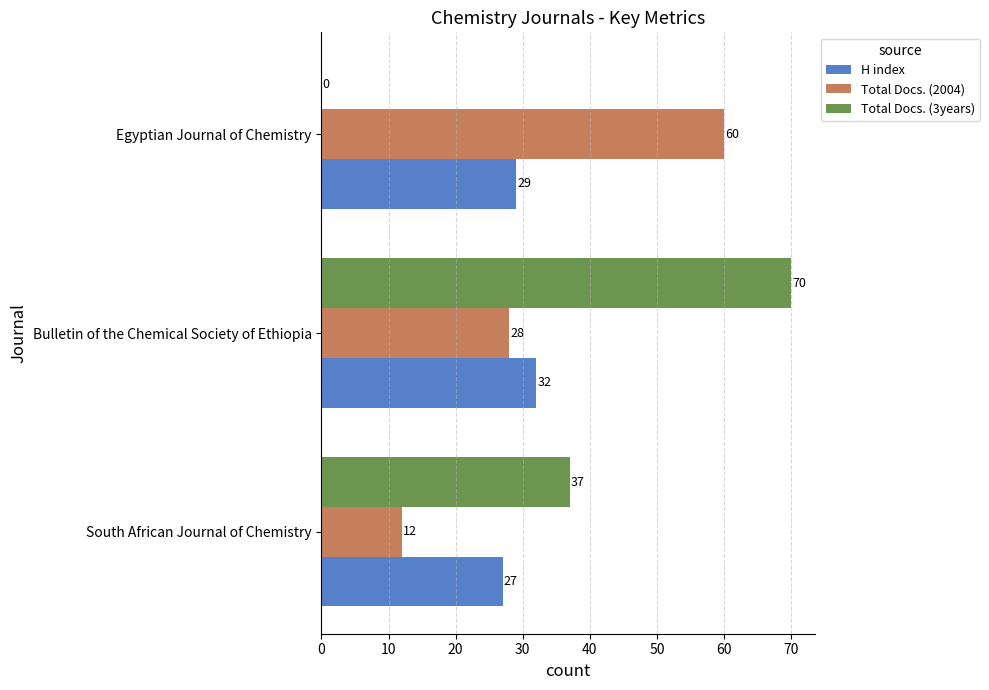

What is the approximate value of Total Docs. (3years) at South African Journal of Chemistry?

37